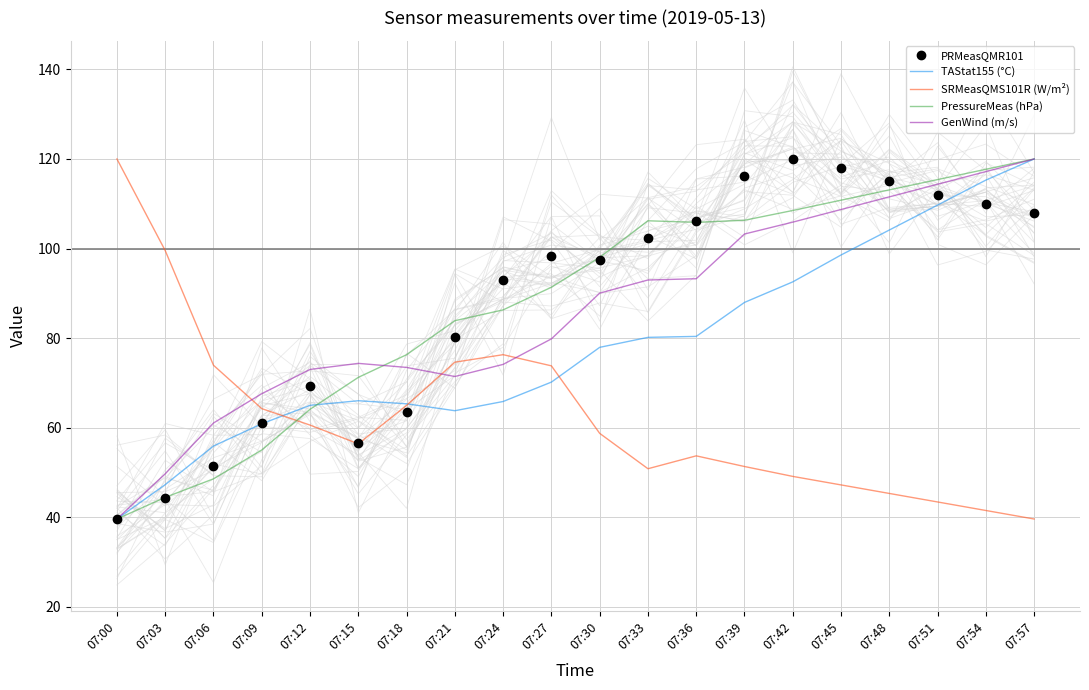

Between 07:24 and 07:39, which is larger?

07:39